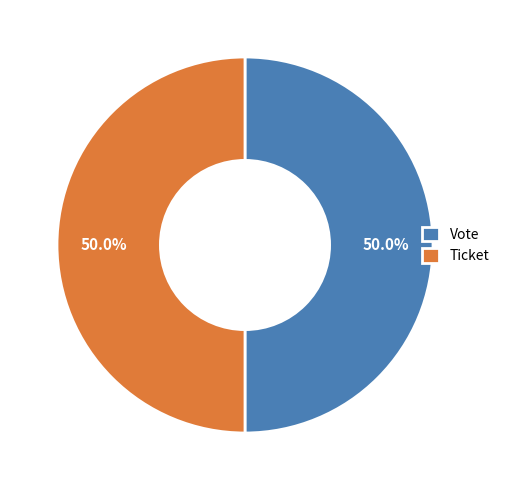

Do Vote and Ticket together represent more than half of the pie?

Yes